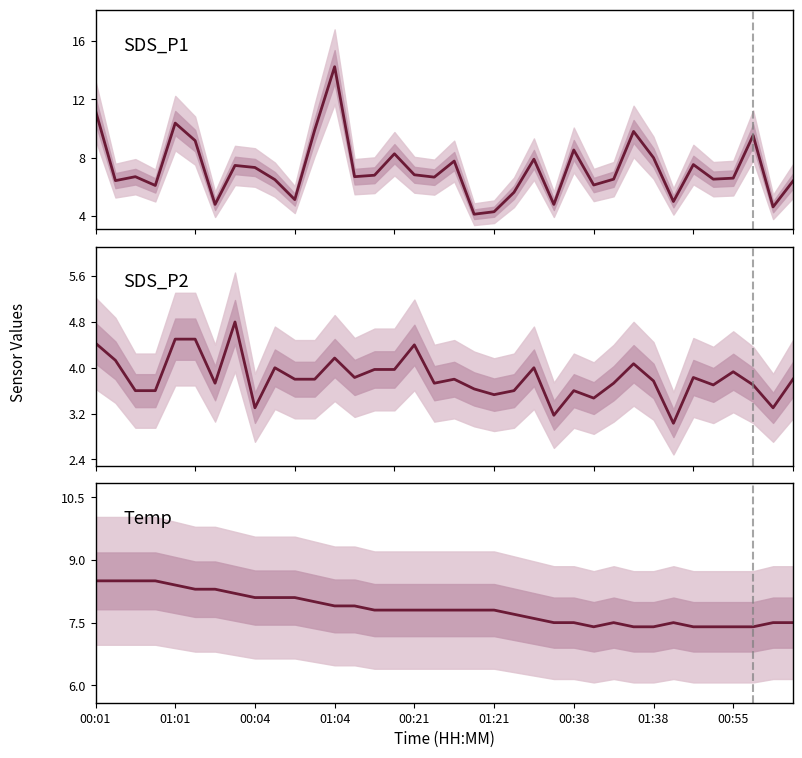

What is the total value across all series at 34?

15.4